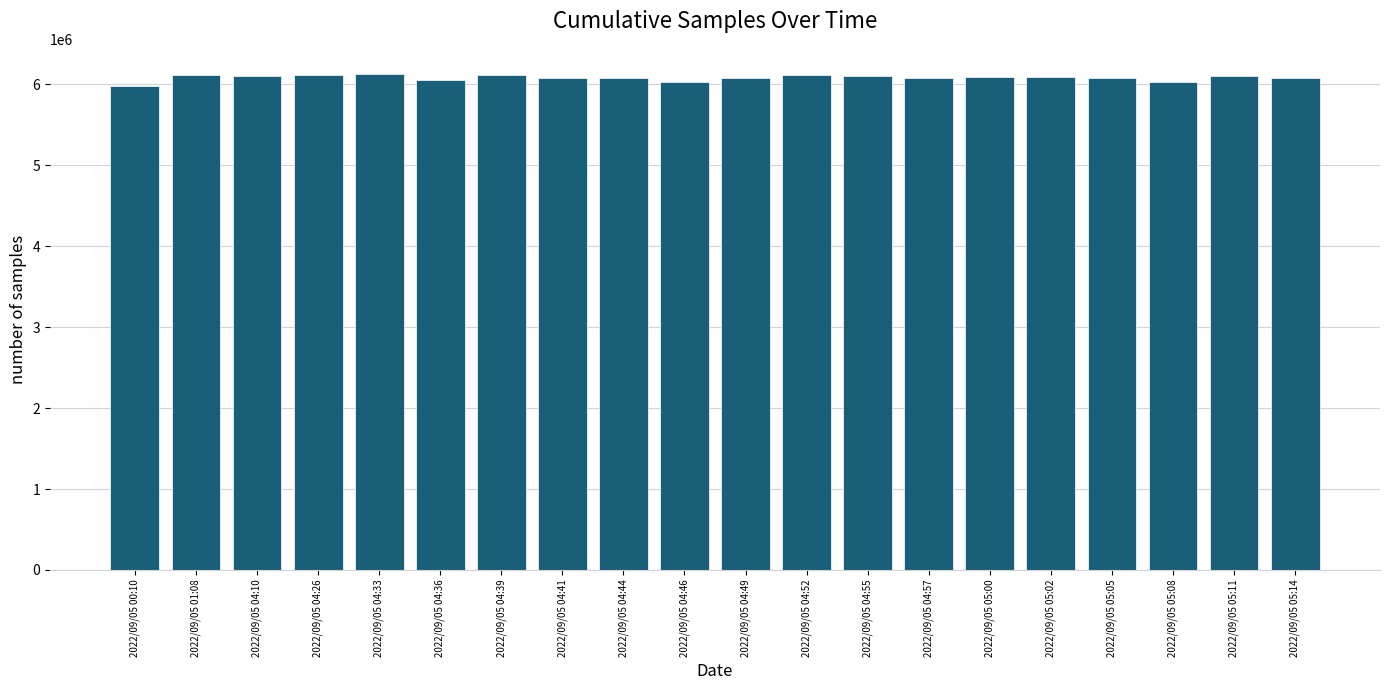

What position from the left is 2022/09/05 04:55?

13